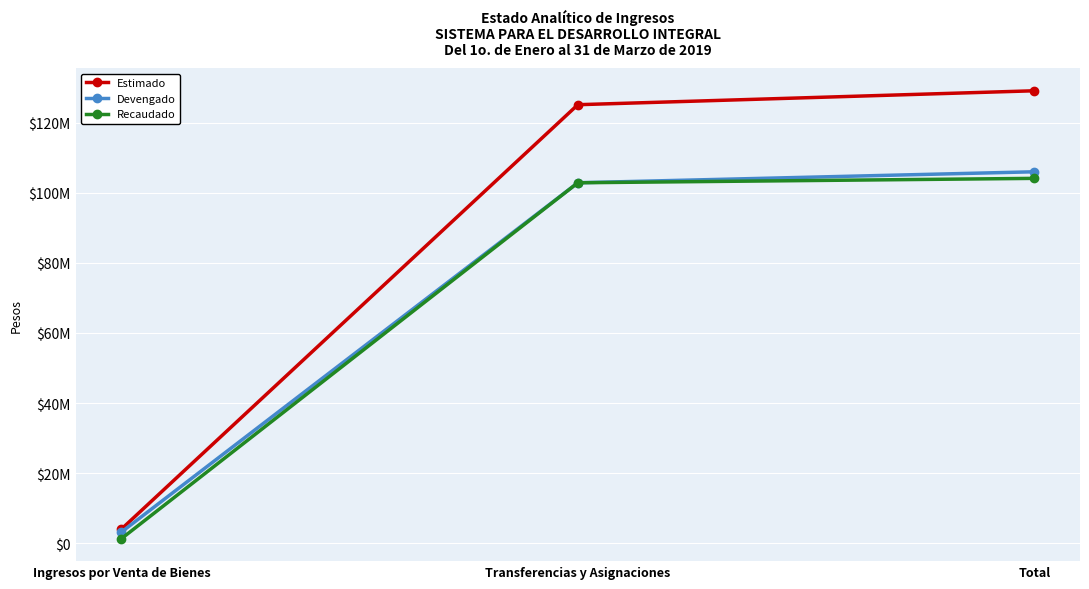

Between Transferencias y Asignaciones and Total, which series saw the biggest shift?

Estimado